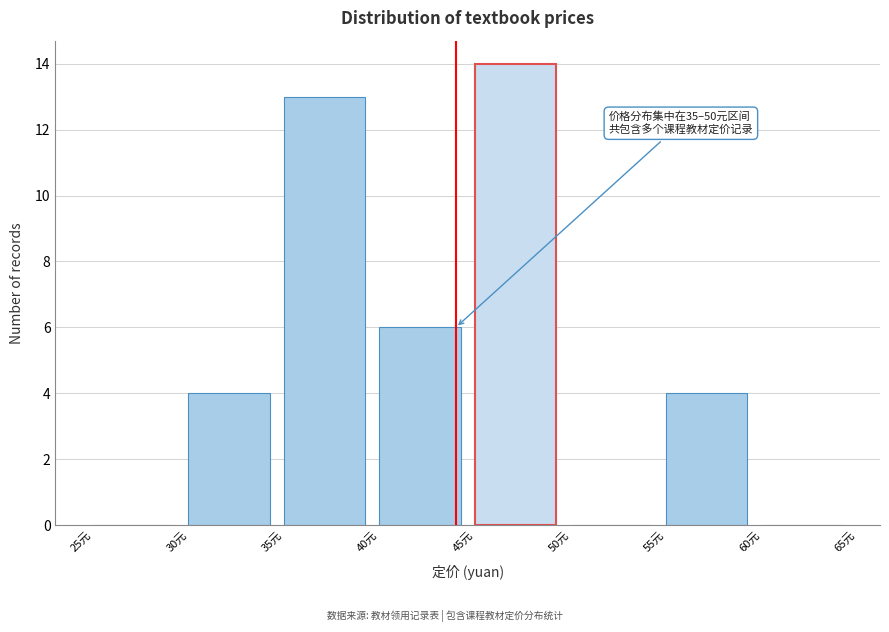

Which range on the x-axis has the tallest bar?

45 to 50